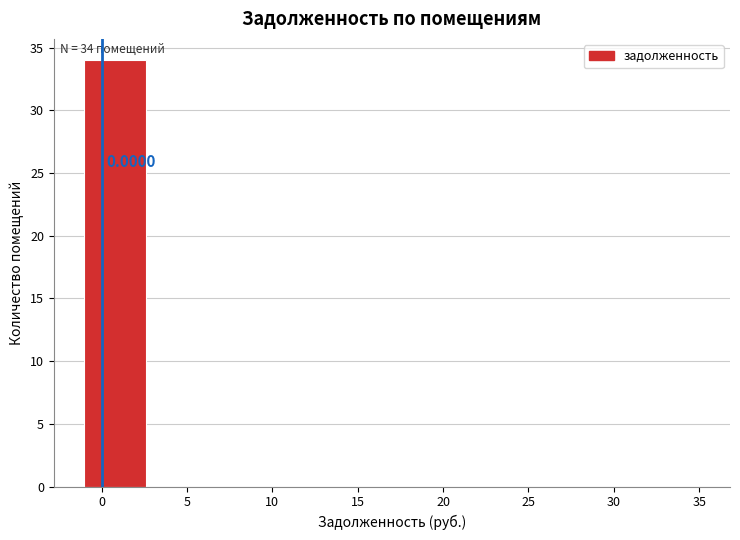

Which range on the x-axis has the tallest bar?

-1.0 to 2.6